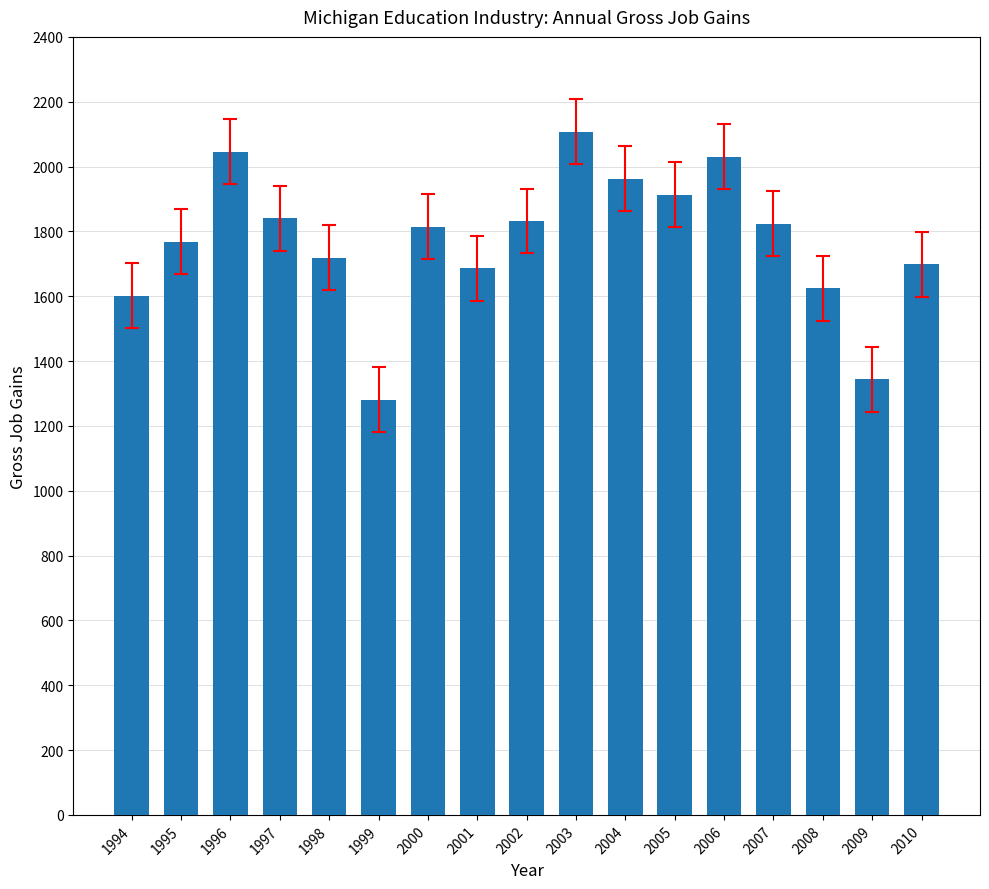

At which label does the data first exceed 1815?

1996